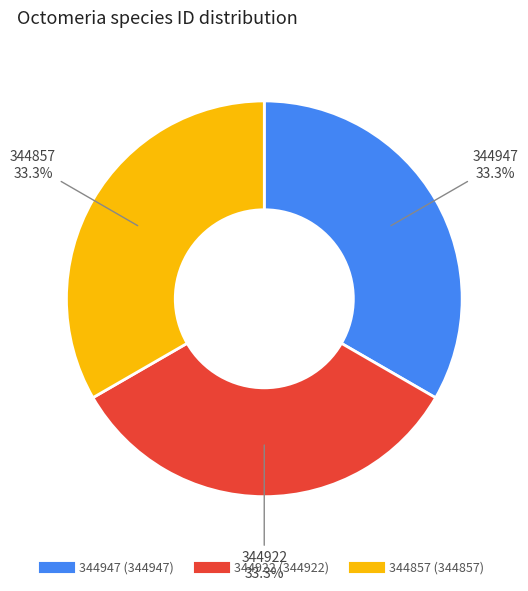

Is there a majority slice in this chart?

No